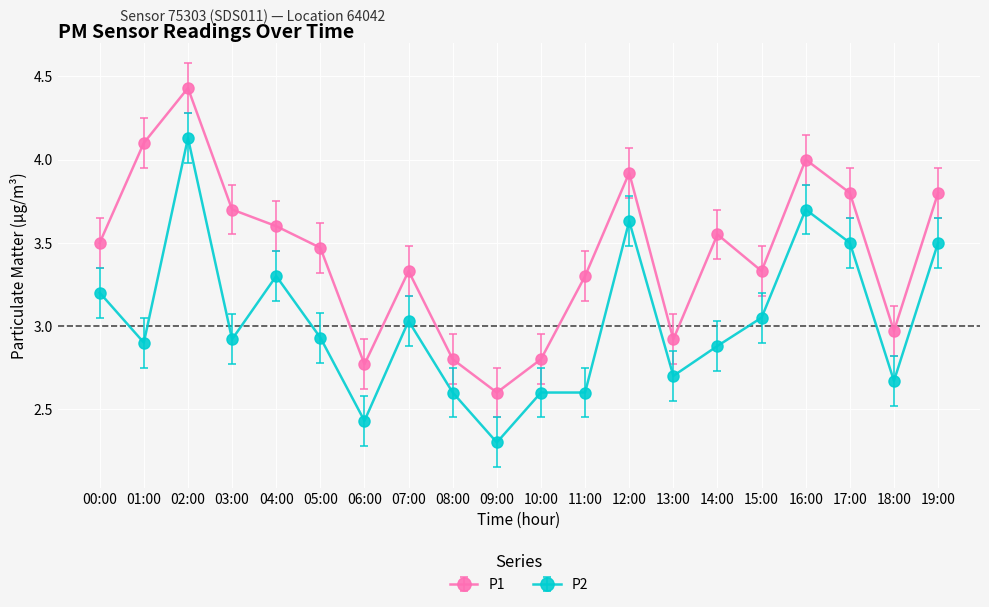

At which label does P2 reach its peak?

02:00